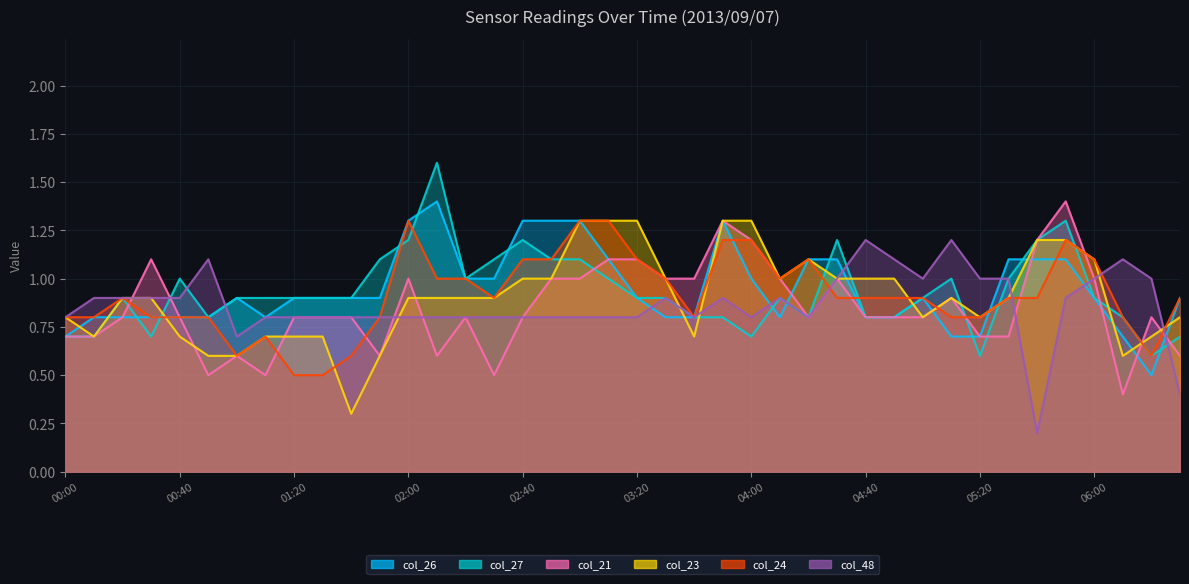

Does the chart have visible grid lines?

Yes